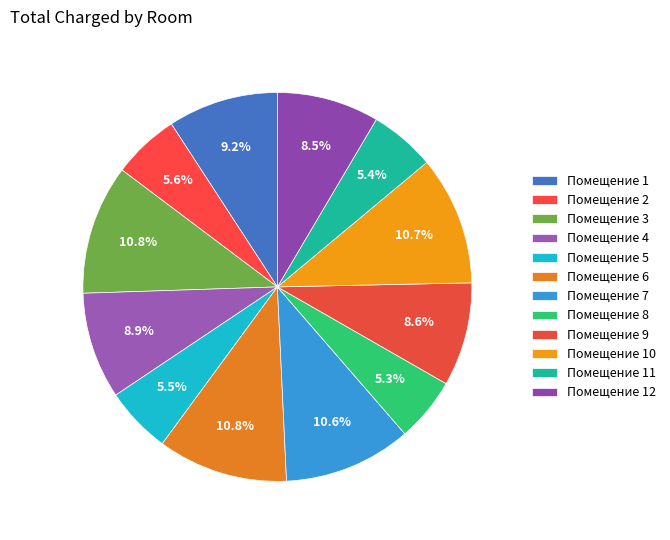

What is the smallest slice in the pie chart?

8